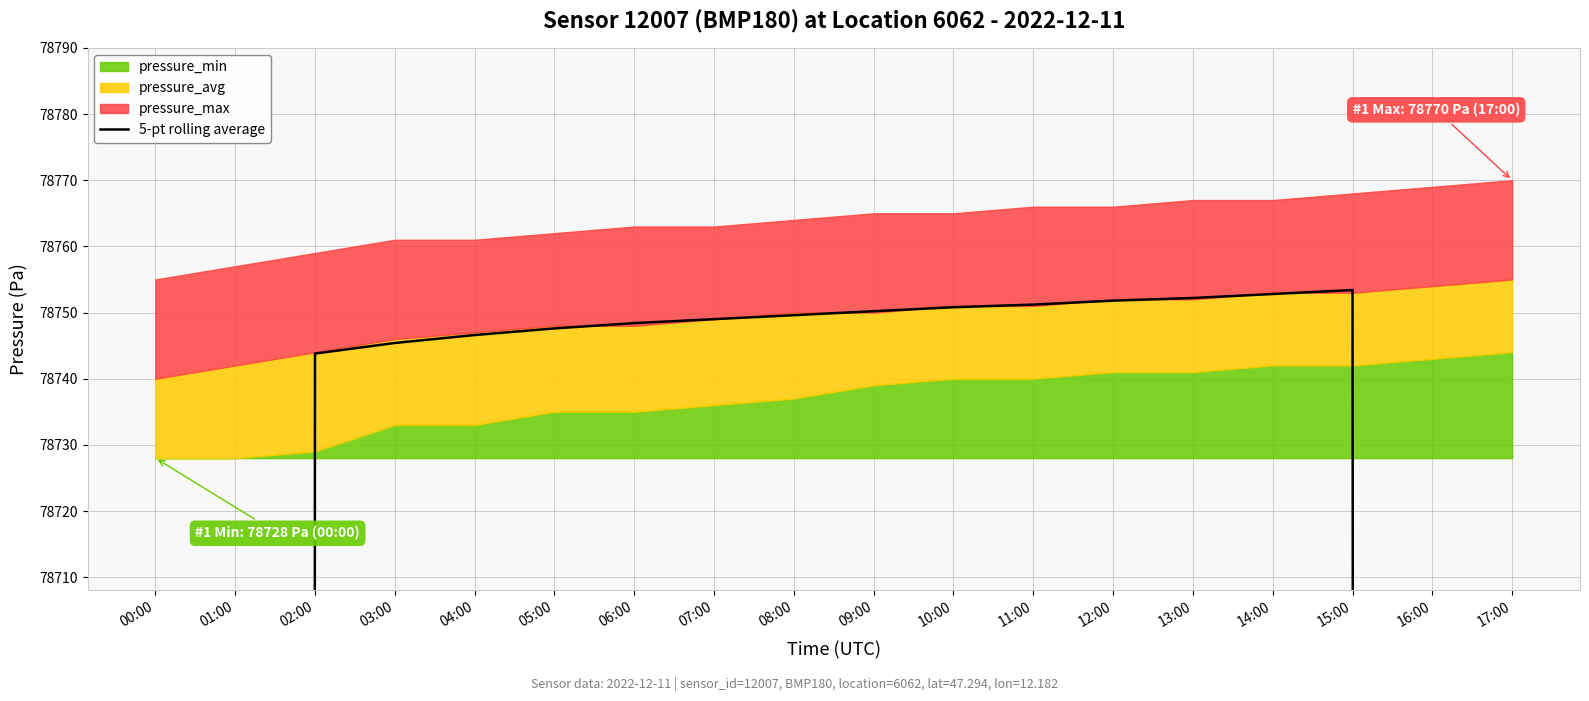

Reading right to left, extract all data points from this chart.

47252.4	63003.0	78753.4	78752.8	78752.2	78751.8	78751.2	78750.8	78750.2	78749.6	78749.0	78748.4	78747.6	78746.6	78745.4	78743.8	62994.4	47245.2